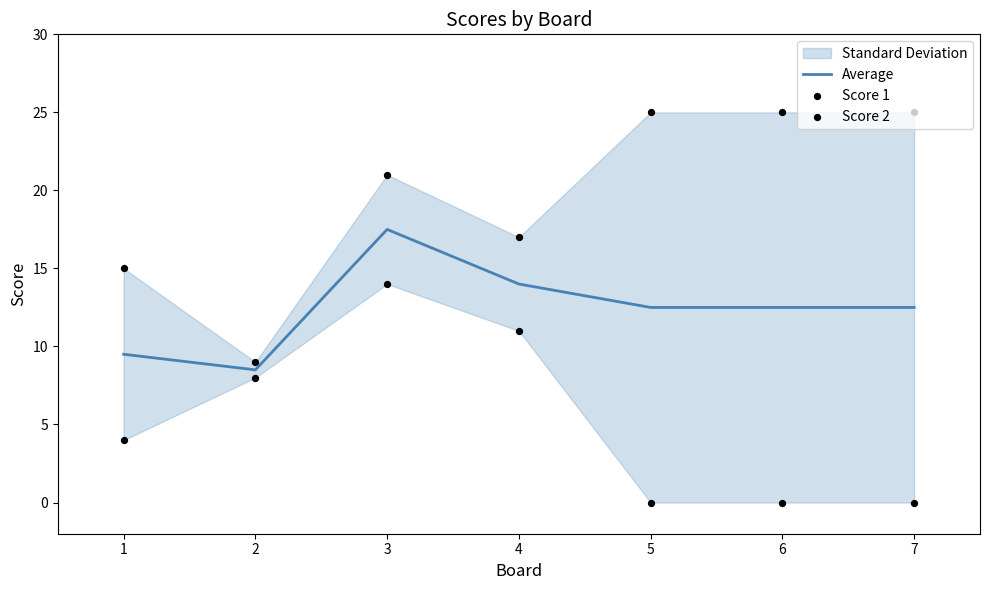

Which series has the widest spread of Y values?

Score 2